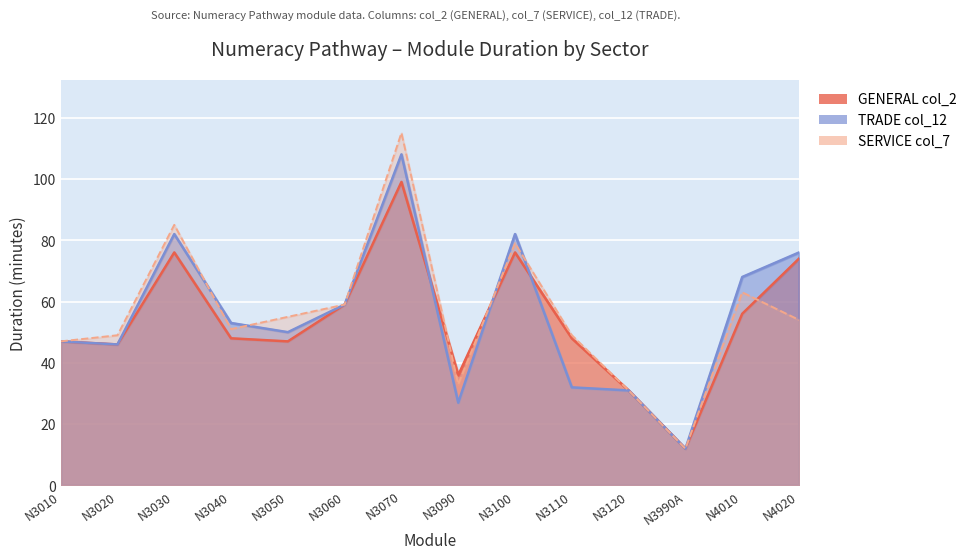

At which label does SERVICE col_7 reach its minimum?

N3990A